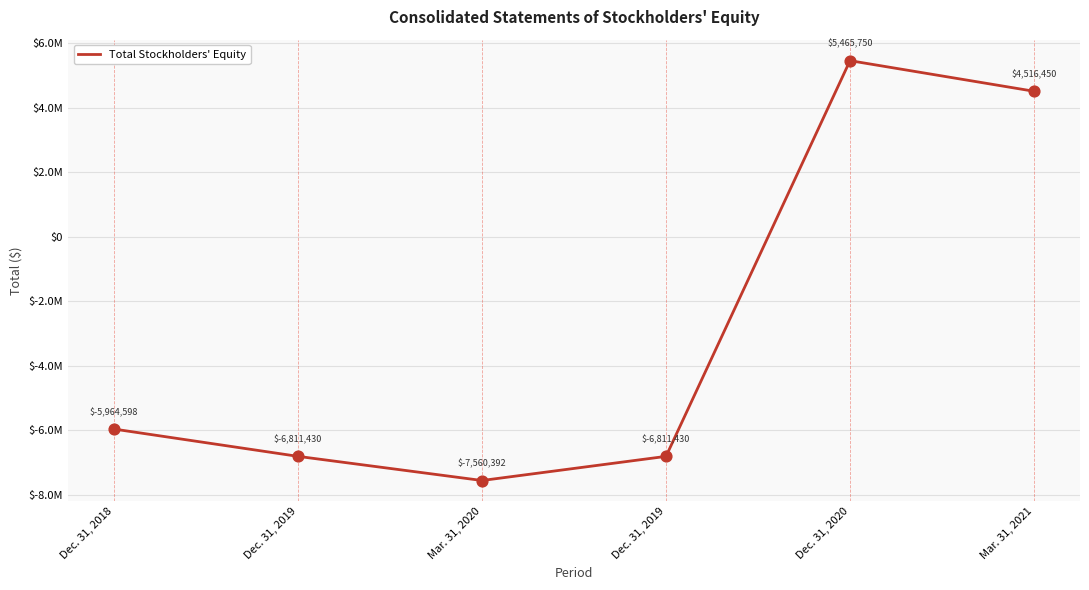

What is the change in value from Mar. 31, 2020 to Dec. 31, 2019?

+748962